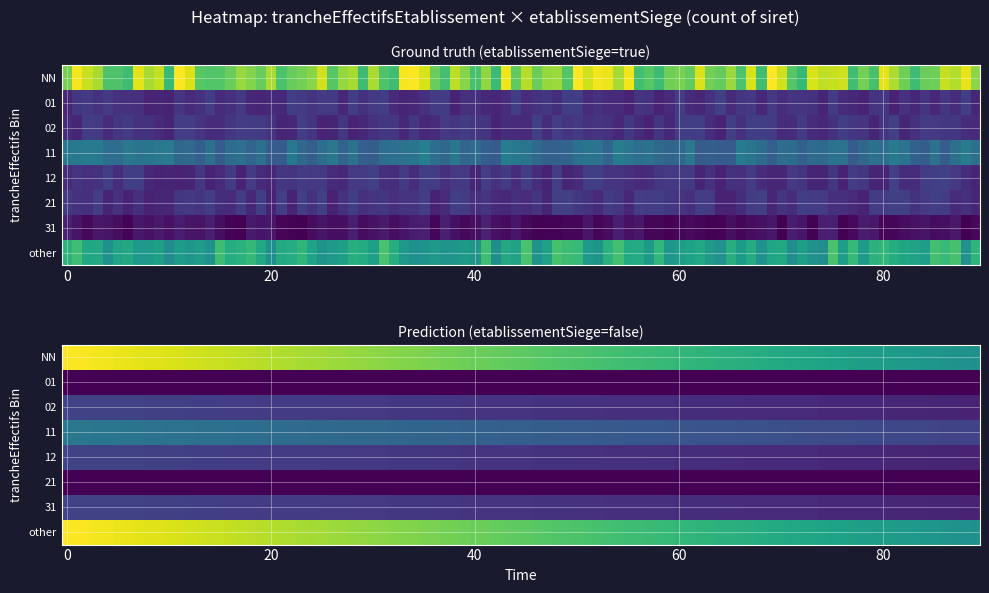

The 01_false series shows 0 at 18. True or false?

False